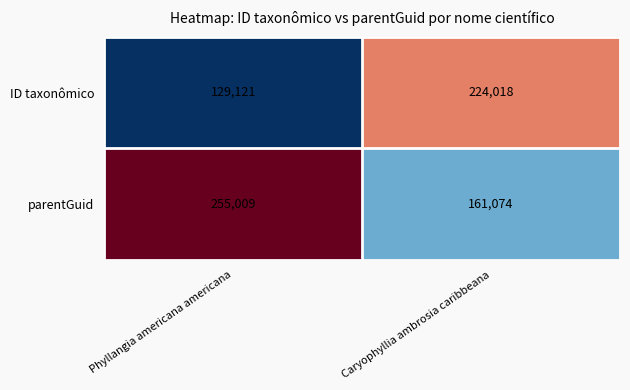

Which series changed the most between Phyllangia americana americana and Caryophyllia ambrosia caribbeana?

ID taxonômico